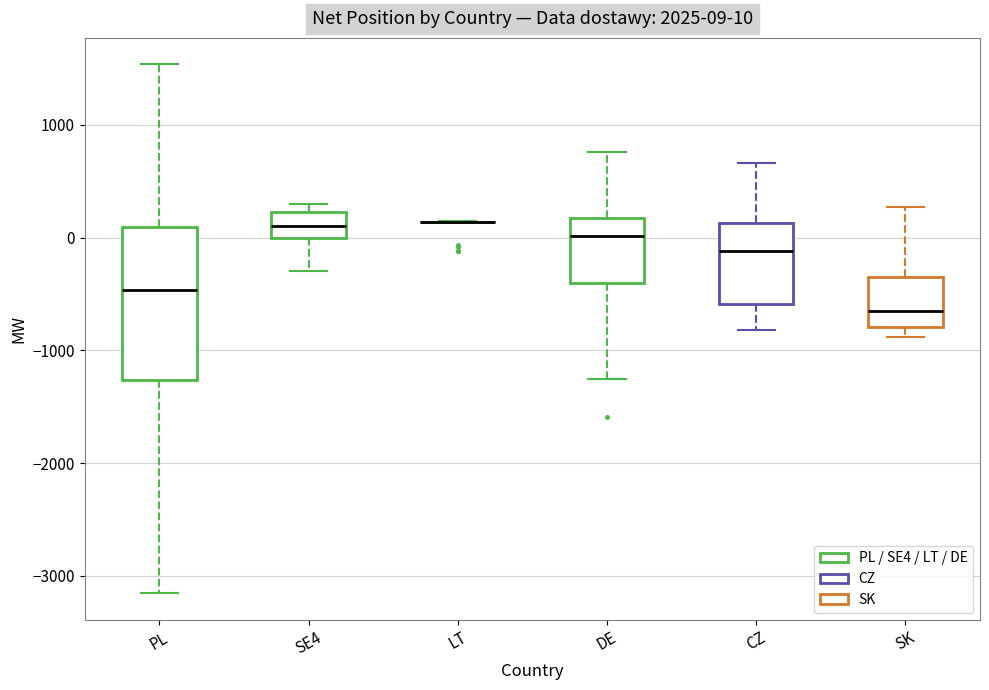

Which box is the tallest, from its lower edge to its upper edge?

PL